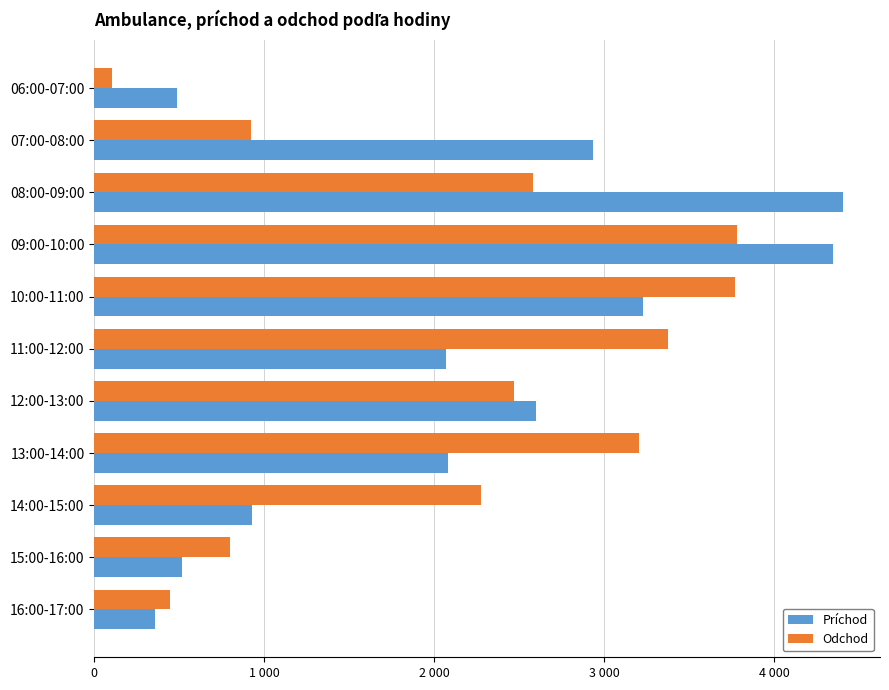

Which series has the largest total across all categories?

Príchod